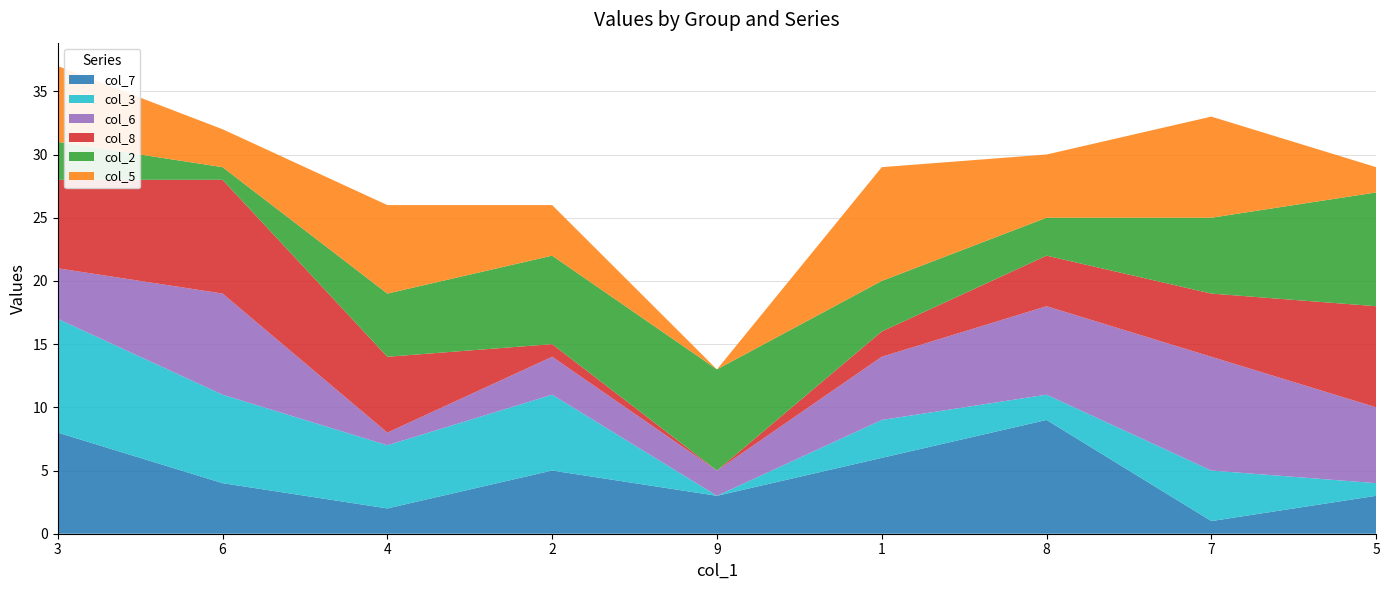

Reading right to left, extract all data points from this chart.

col_7: 3	1	9	6	3	5	2	4	8
col_3: 1	4	2	3	0	6	5	7	9
col_6: 6	9	7	5	2	3	1	8	4
col_8: 8	5	4	2	0	1	6	9	7
col_2: 9	6	3	4	8	7	5	1	3
col_5: 2	8	5	9	0	4	7	3	6